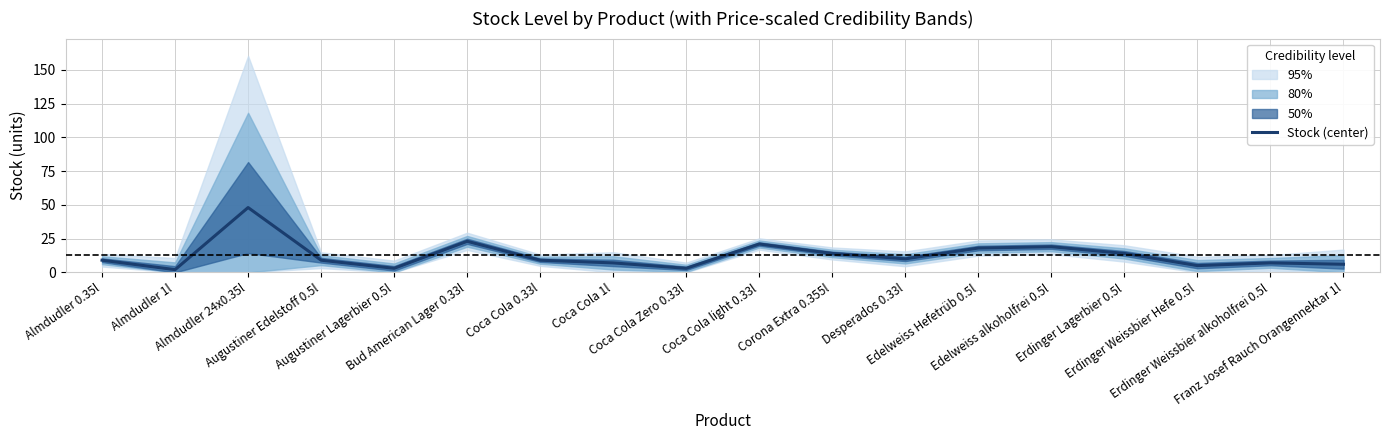

What position from the left is Corona Extra 0.355l?

11